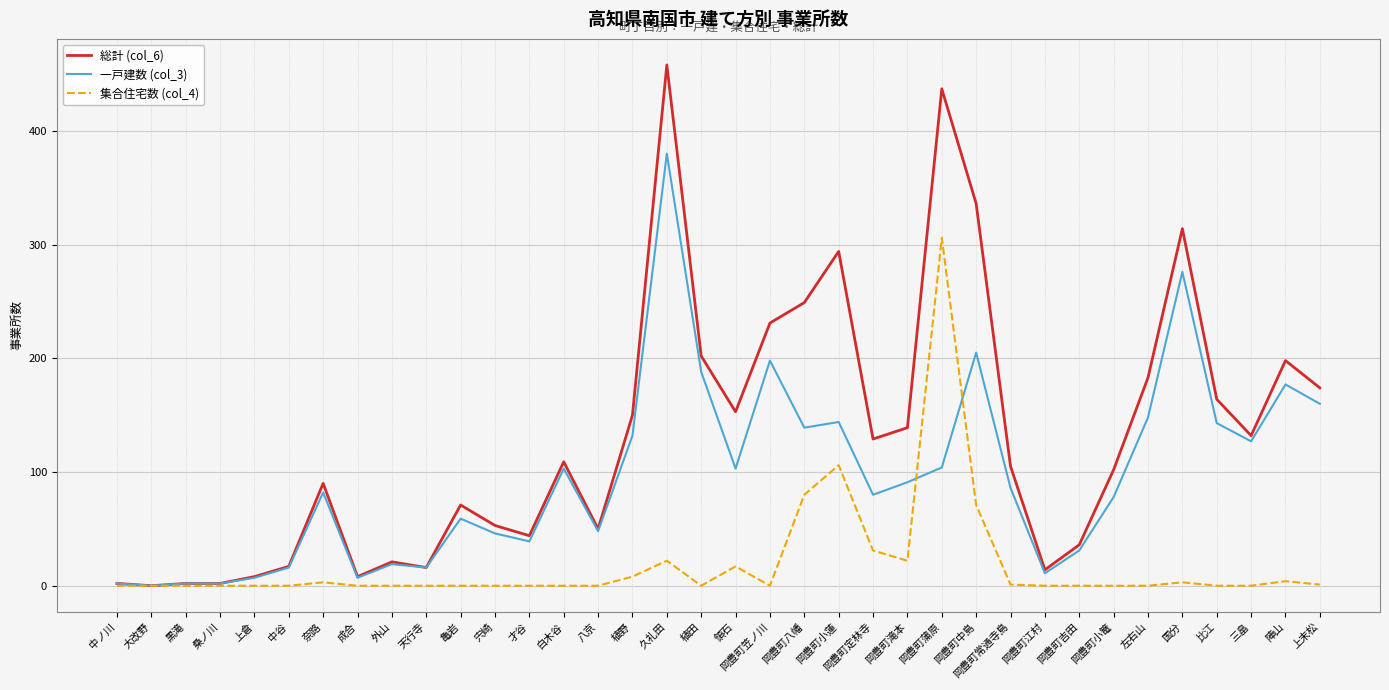

What is the spread (max minus min) of values at 外山?

21